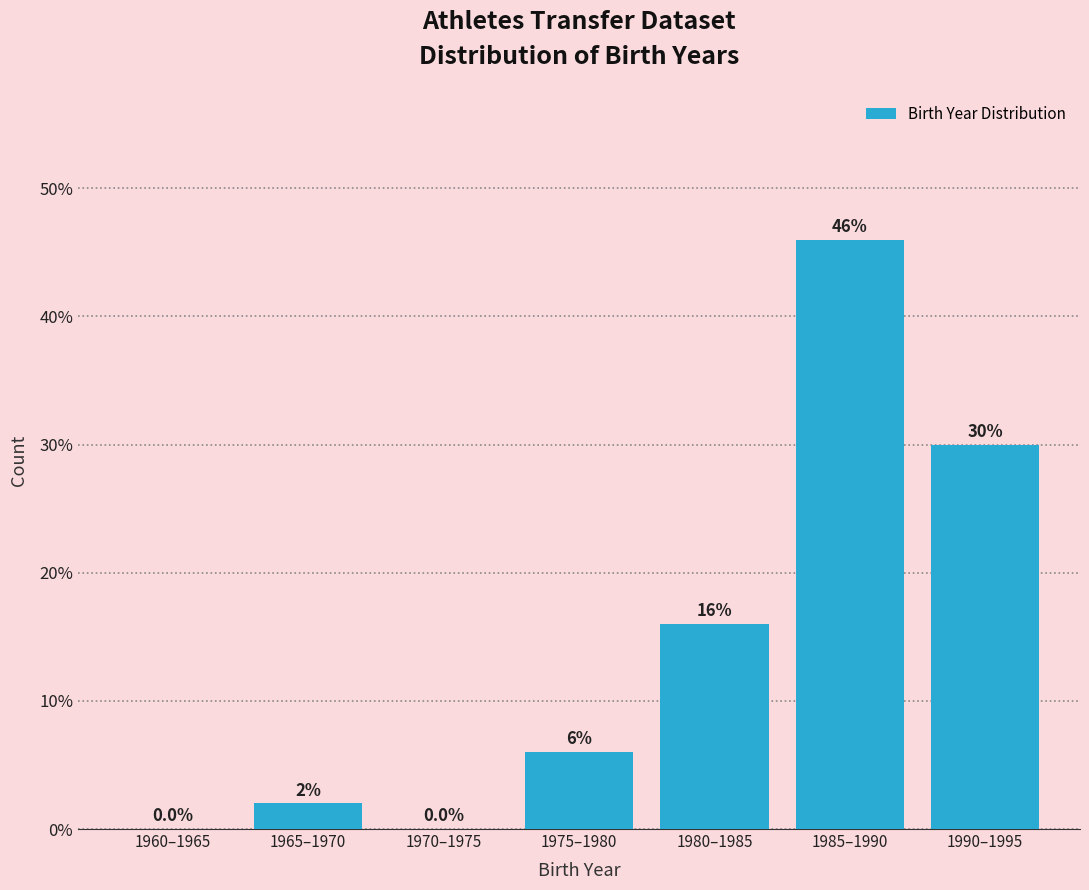

Reading left to right, transcribe all the data shown in this chart.

1960–1965=0	1965–1970=2	1970–1975=0	1975–1980=6	1980–1985=16	1985–1990=46	1990–1995=30